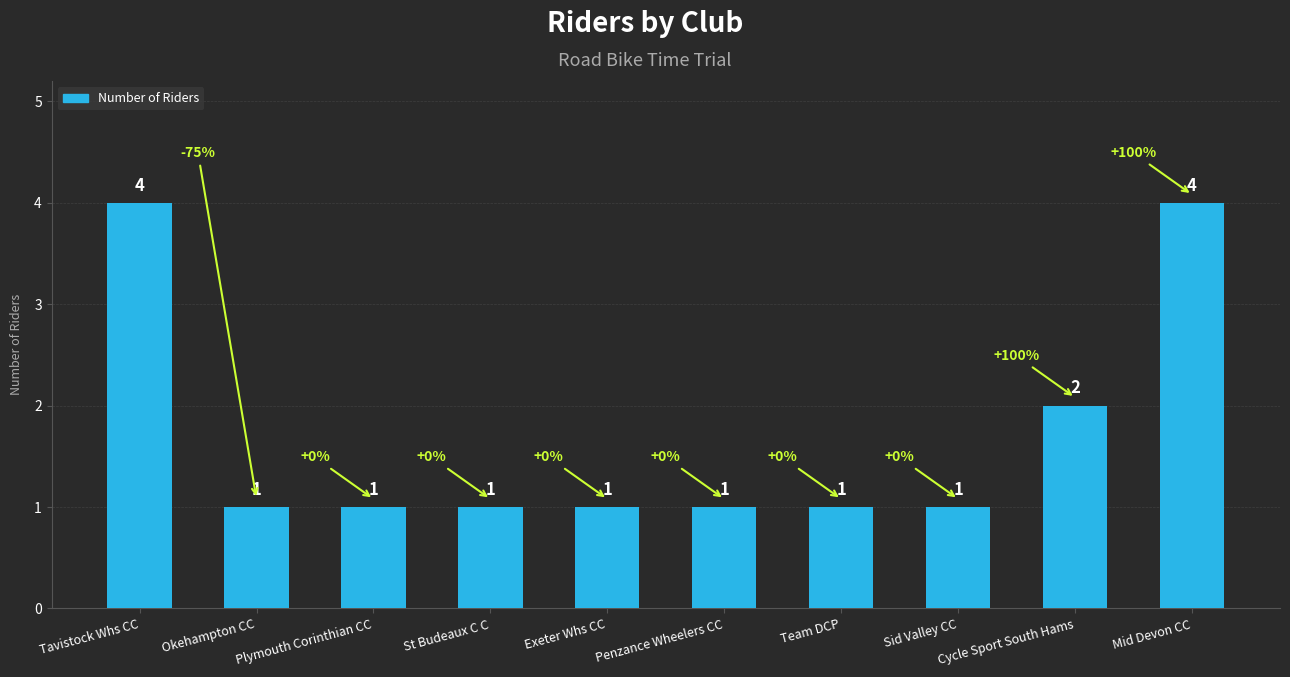

Reading left to right, list all the values displayed in this chart.

4	1	1	1	1	1	1	1	2	4